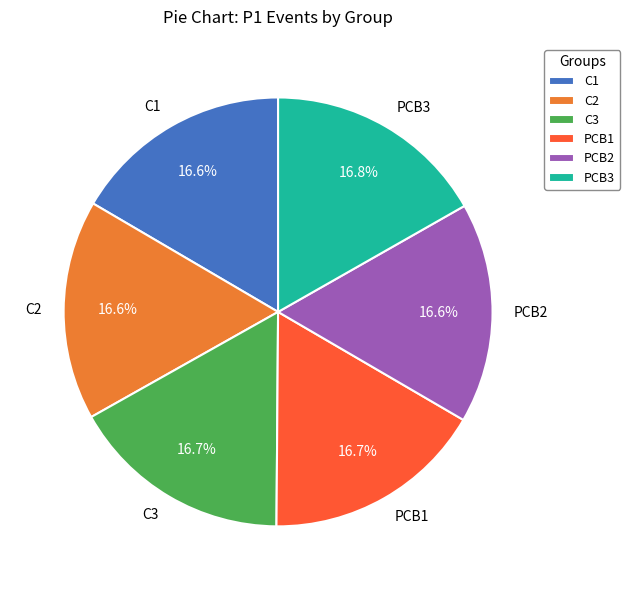

Count the number of slices in the pie.

6